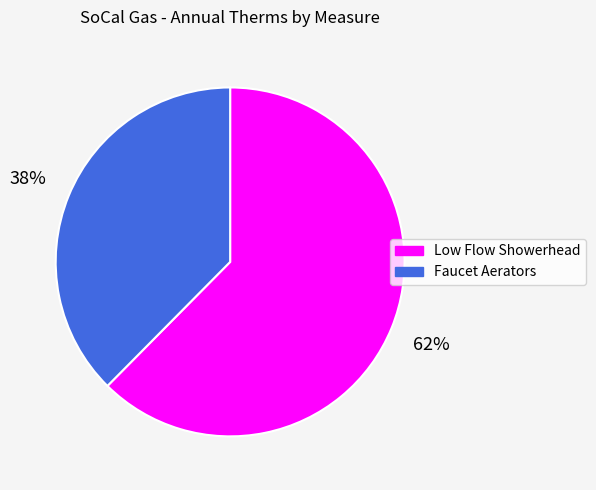

Does any single category account for the majority?

Yes